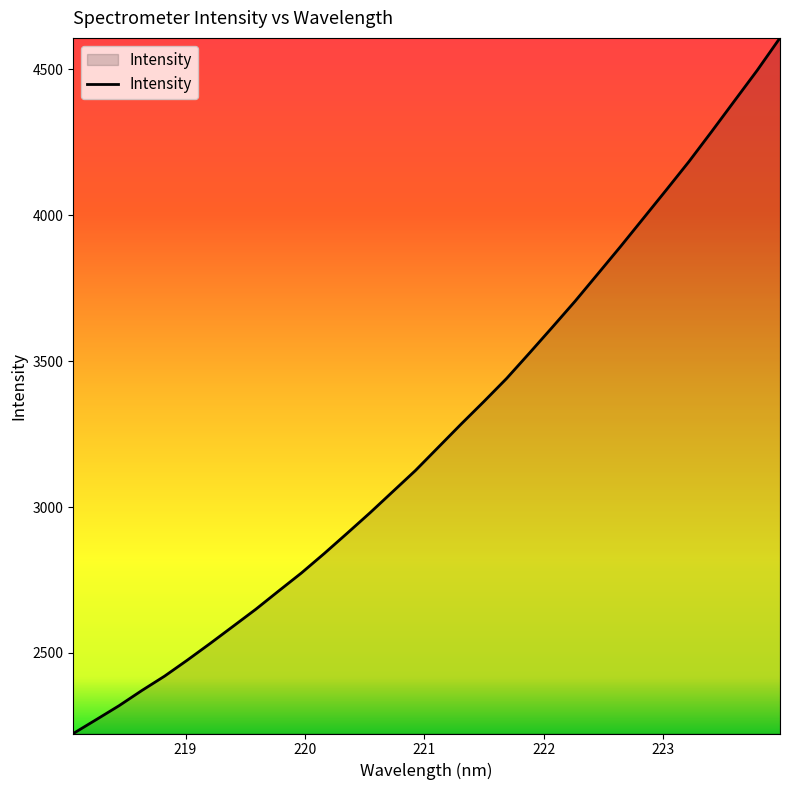

What is the smallest value displayed?

2223.9